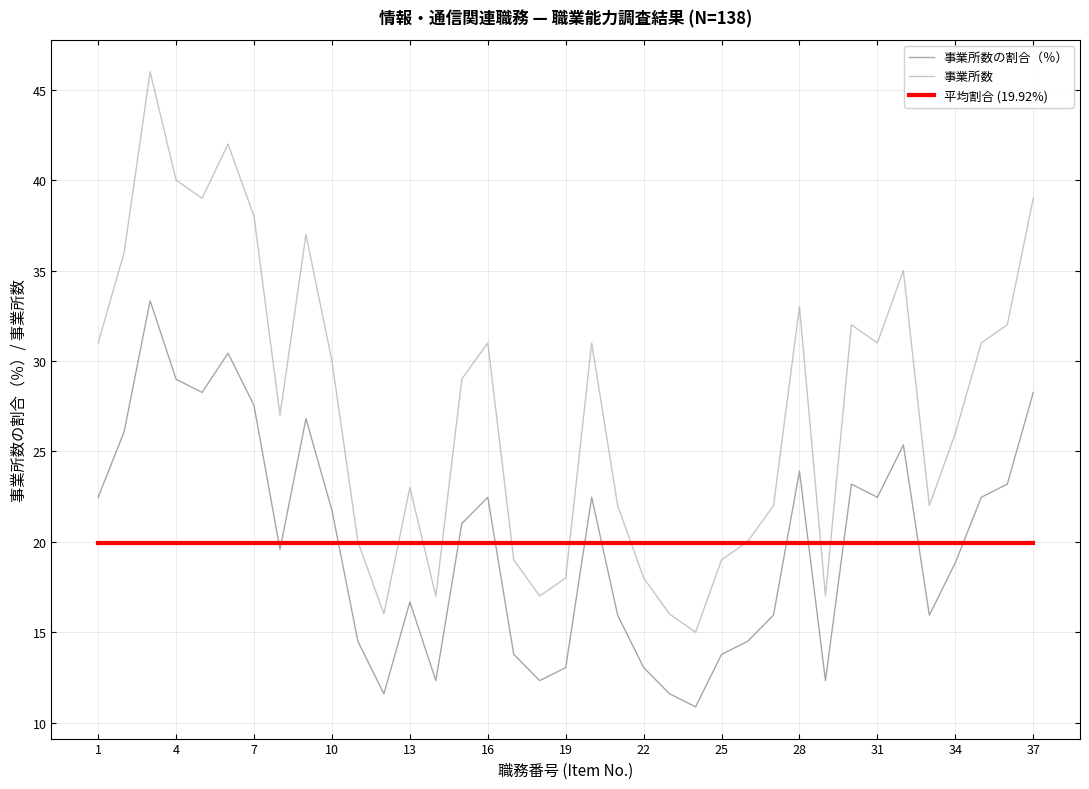

What are all the series names shown in the legend?

事業所数の割合（％）, 事業所数, 平均割合 (19.92%)